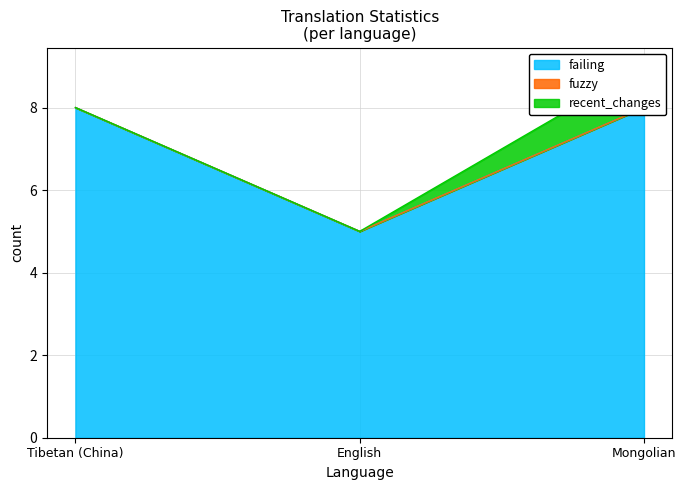

Which has a higher value, English or Tibetan (China)?

Tibetan (China)